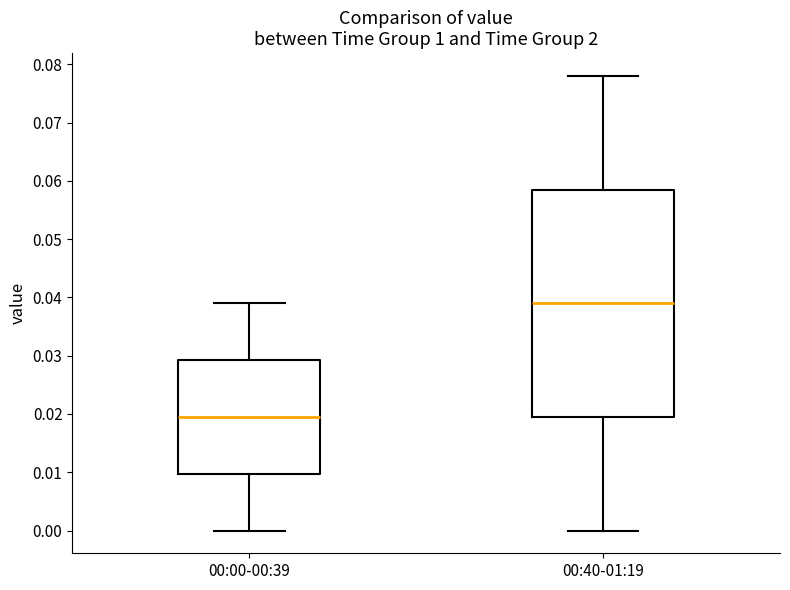

Which box is the tallest, from its lower edge to its upper edge?

00:40-01:19